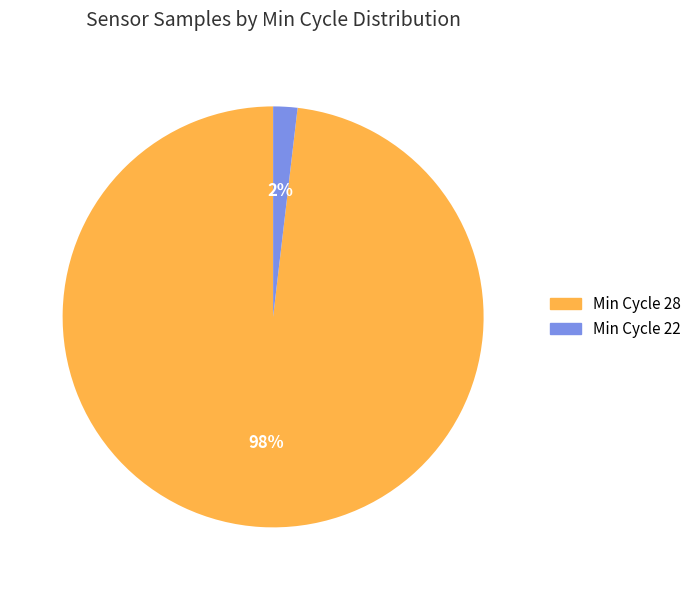

To the nearest percent, what percentage of the pie is Min Cycle 22?

2%